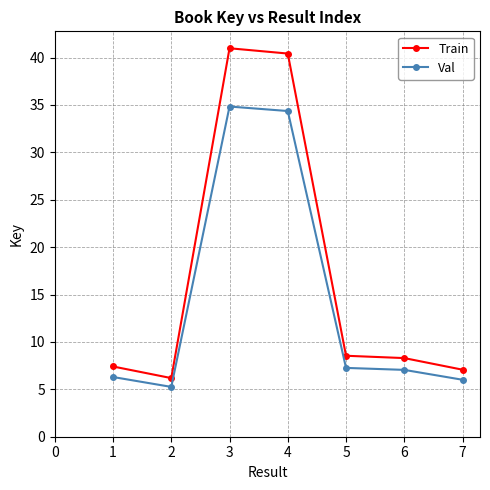

What is the total value across all series at 4?

74.8